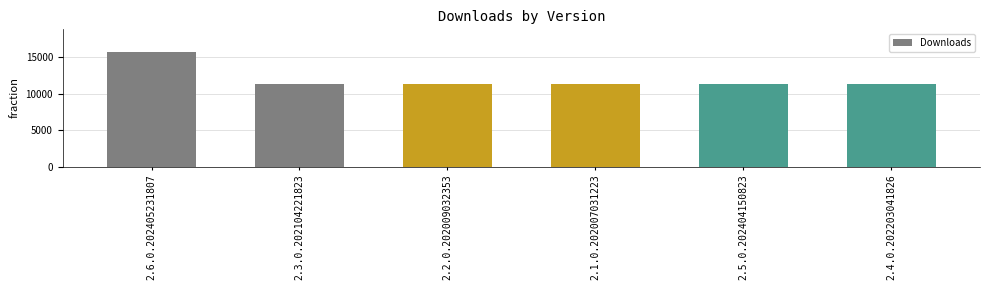

What is the minimum value shown in the chart?

11354